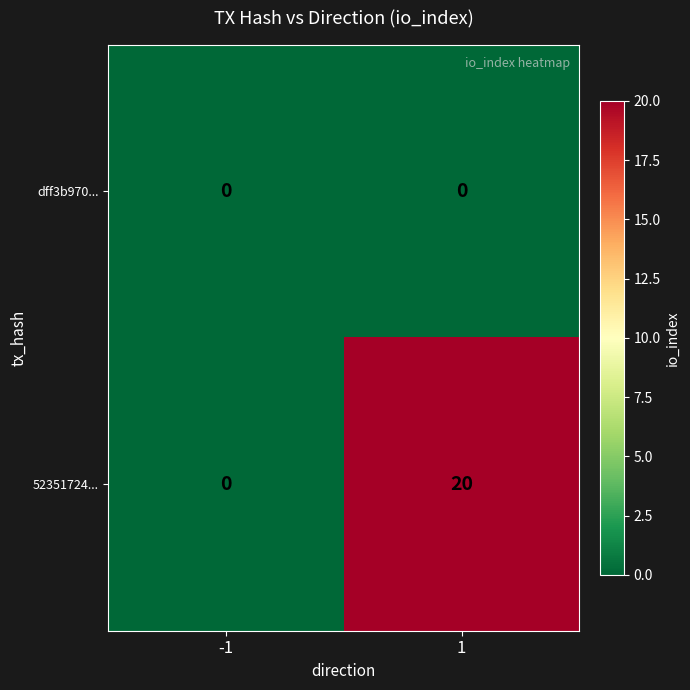

What is the maximum value shown in the chart?

20